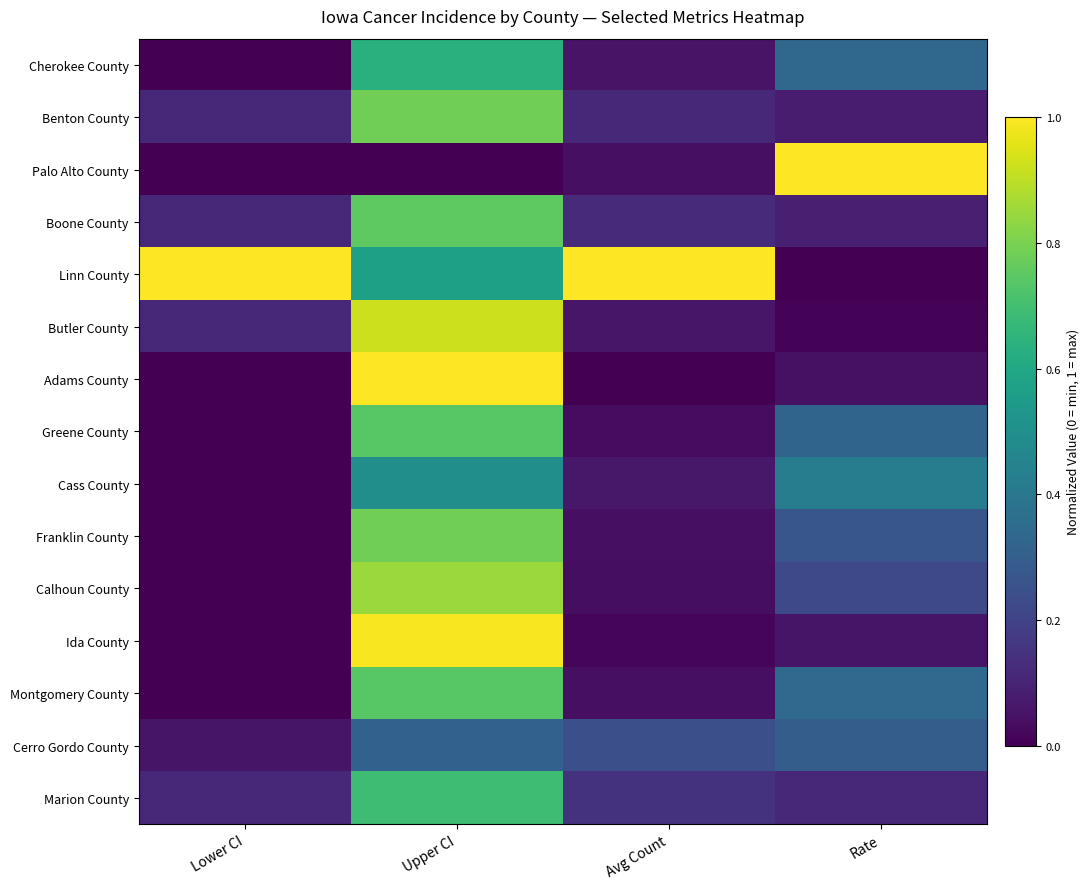

Which series has the largest total across all categories?

Linn County